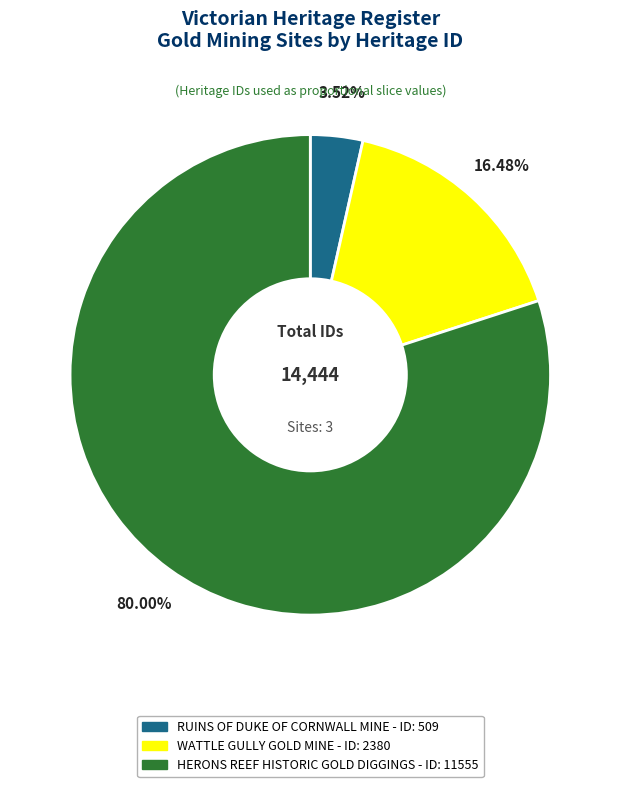

How many slices are in this pie chart?

3